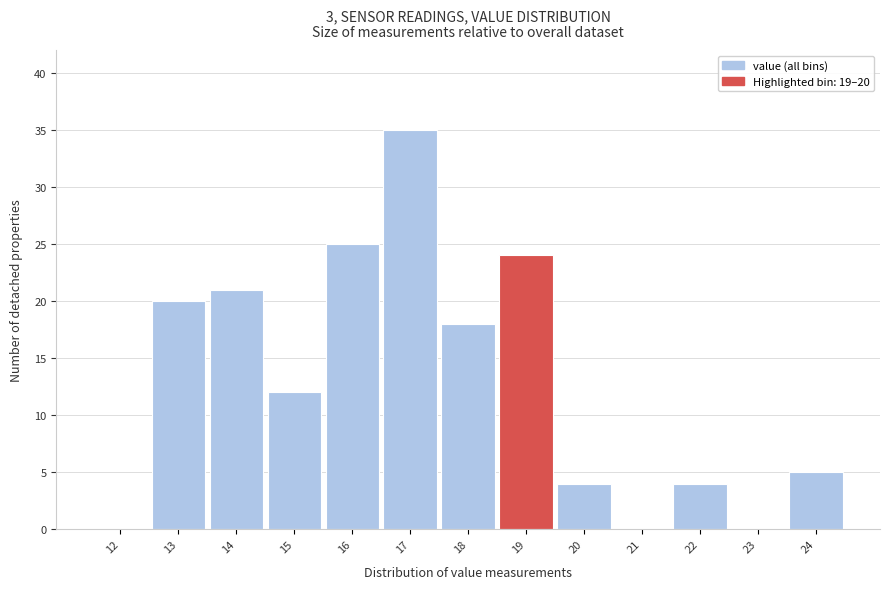

Reading left to right, transcribe all the data shown in this chart.

12=0	13=20	14=21	15=12	16=25	17=35	18=18	19=24	20=4	21=0	22=4	23=0	24=5